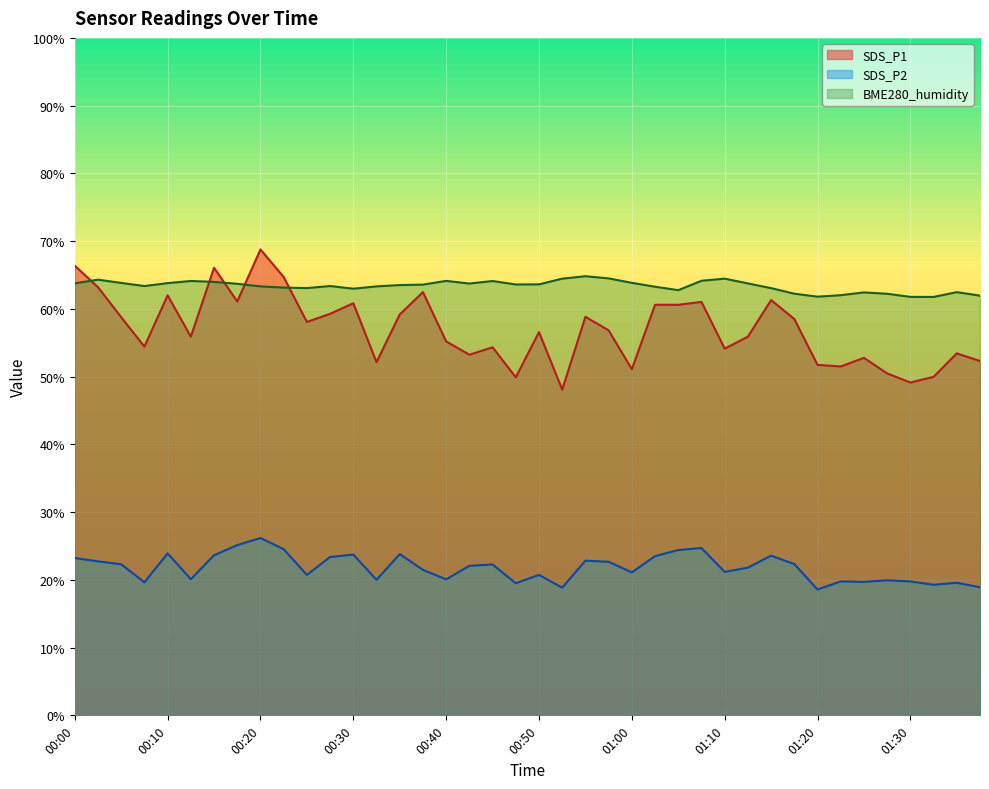

In BME280_humidity, how many points are higher than both neighbors (excluding endpoints)?

9